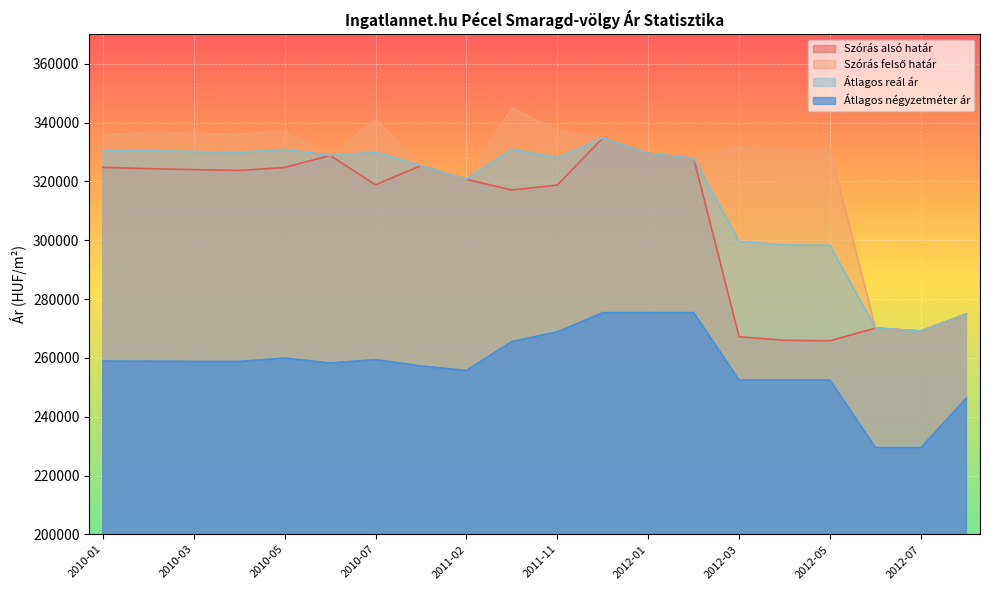

Reading left to right, what are all the values shown in this chart?

Szórás alsó határ: 324825	324349	324049	323763	324769	328841	318895	325388	320730	317093	318783	334773	329612	327926	267177	265976	265817	270146	269144	274939
Szórás felső határ: 335875	336623	336323	336037	337043	328841	340989	325388	320730	344909	337337	334773	329612	327926	332085	330884	330725	270146	269144	274939
Átlagos reál ár: 330350	330486	330186	329900	330906	328841	329942	325388	320730	331001	328060	334773	329612	327926	299631	298430	298271	270146	269144	274939
Átlagos négyzetméter ár: 258905	258862	258776	258776	259939	258242	259405	257222	255714	265549	268824	275384	275384	275384	252435	252435	252435	229487	229487	246296